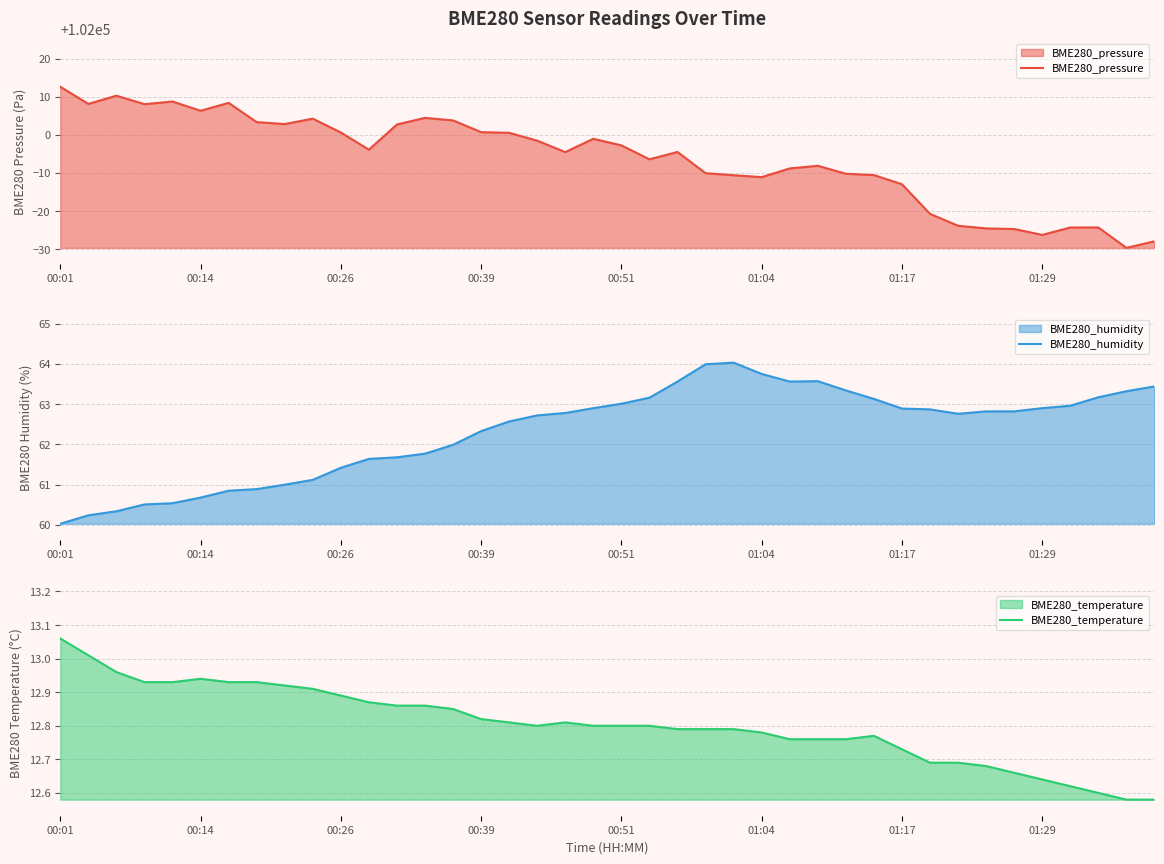

In BME280_temperature, how many points are lower than both neighbors (excluding endpoints)?

1